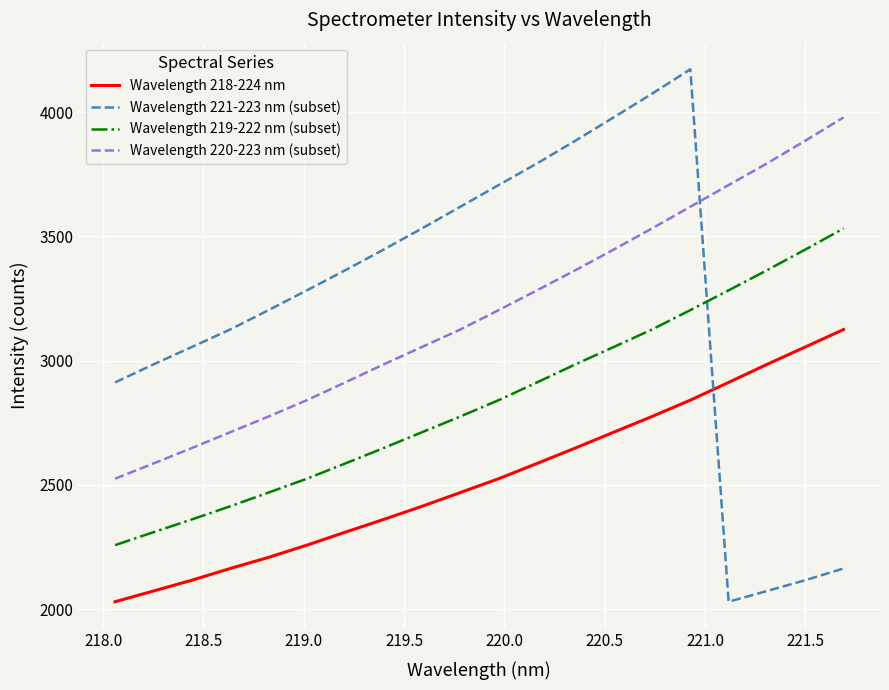

True or false: Wavelength 219-222 nm (subset) and Wavelength 218-224 nm cross at least once.

False